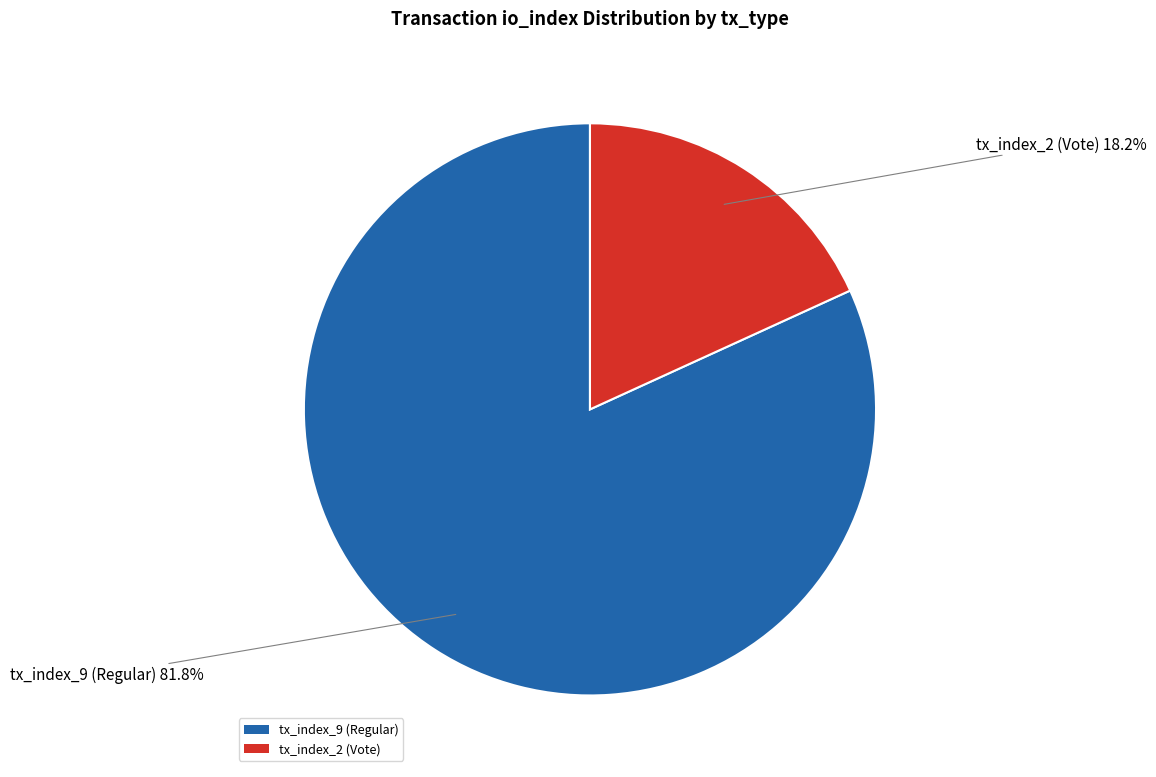

To the nearest percent, what percentage of the pie is tx_index_9 (Regular)?

82%